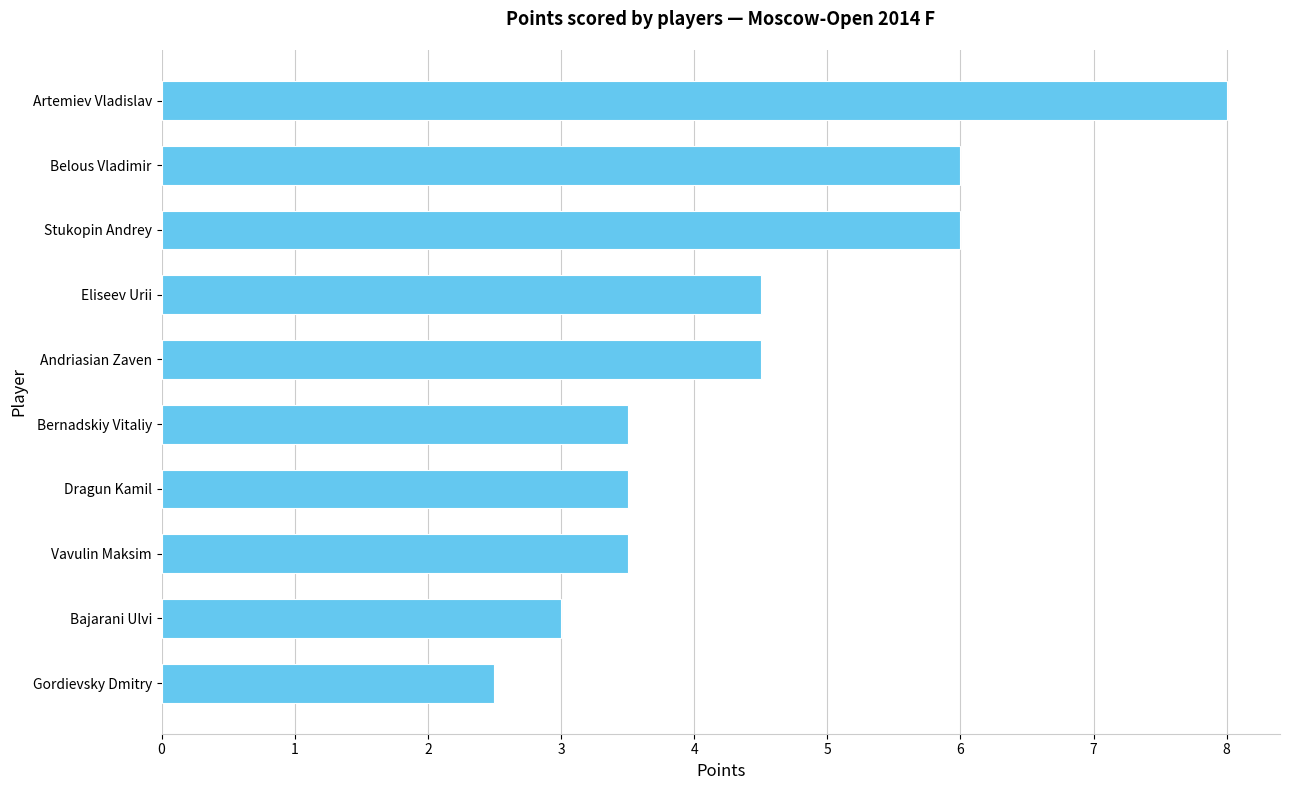

What is the average value?

4.5